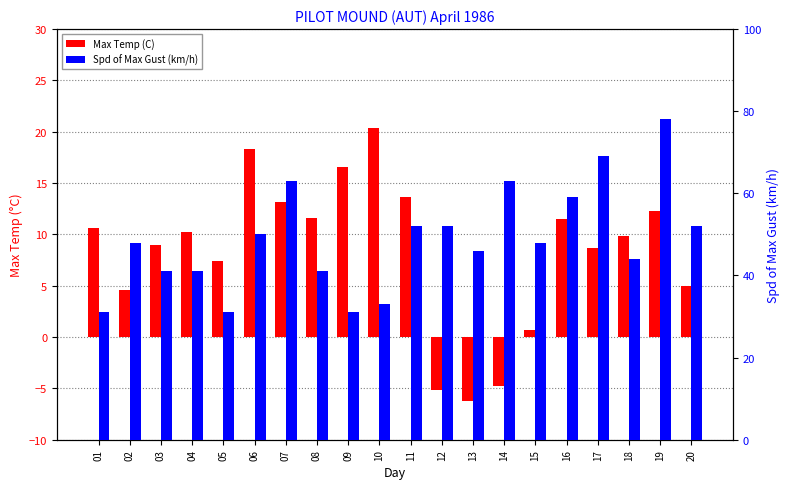

Which series has the largest total across all categories?

Spd of Max Gust (km/h)